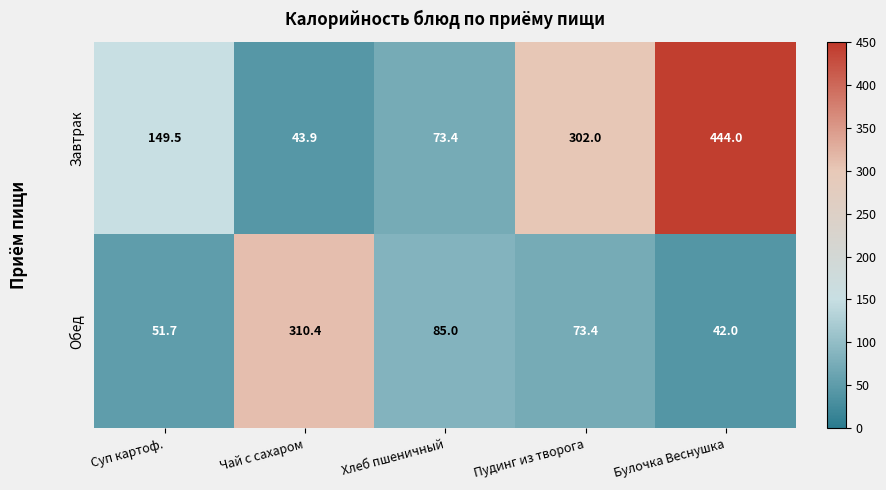

Reading left to right, transcribe all the data shown in this chart.

Завтрак: 149.5	43.9	73.4	302.0	444.0
Обед: 51.7	310.4	85.0	73.4	42.0